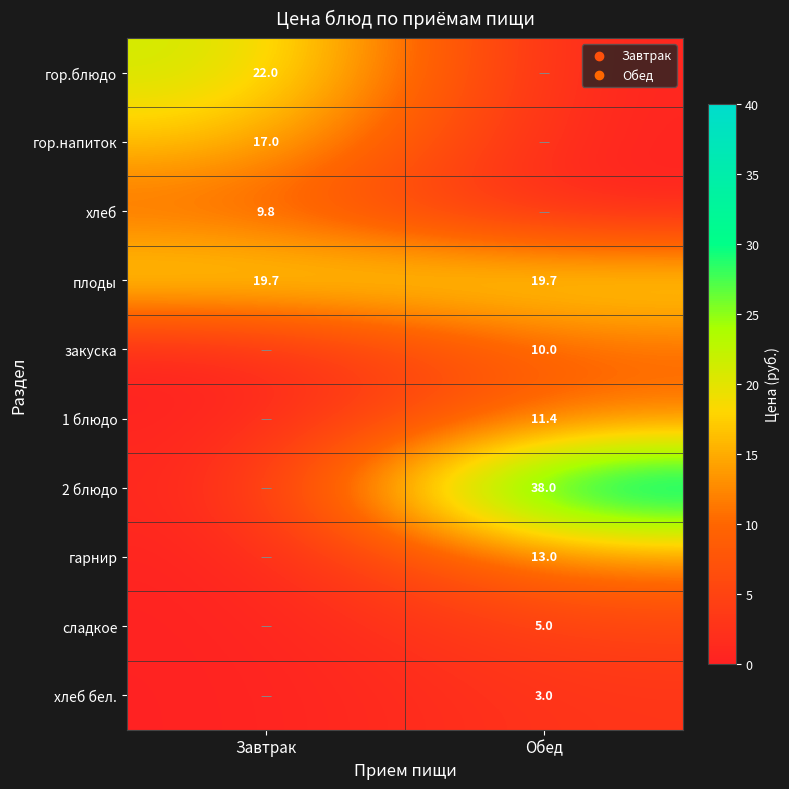

Is it true that плоды equals 33.8 at Завтрак?

False